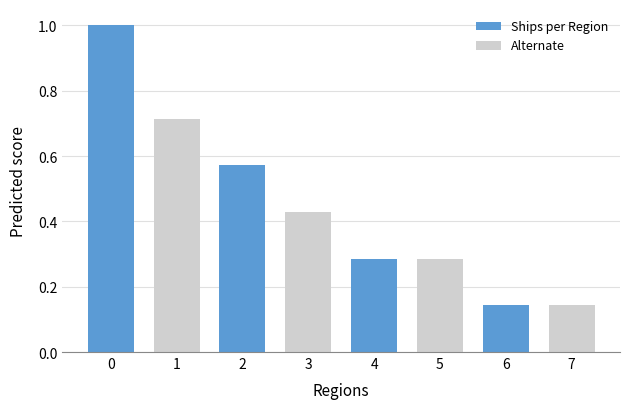

Count the number of categories in the chart.

8